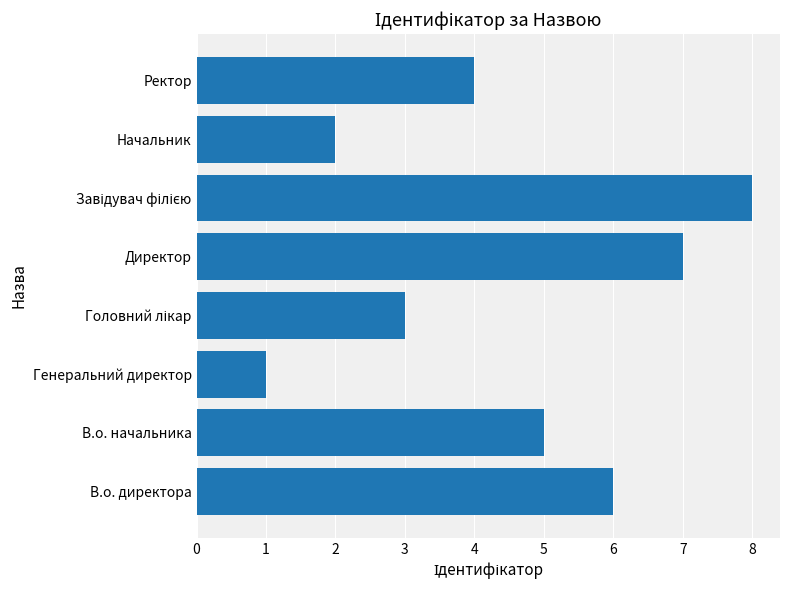

What is the difference between the maximum and minimum values?

7